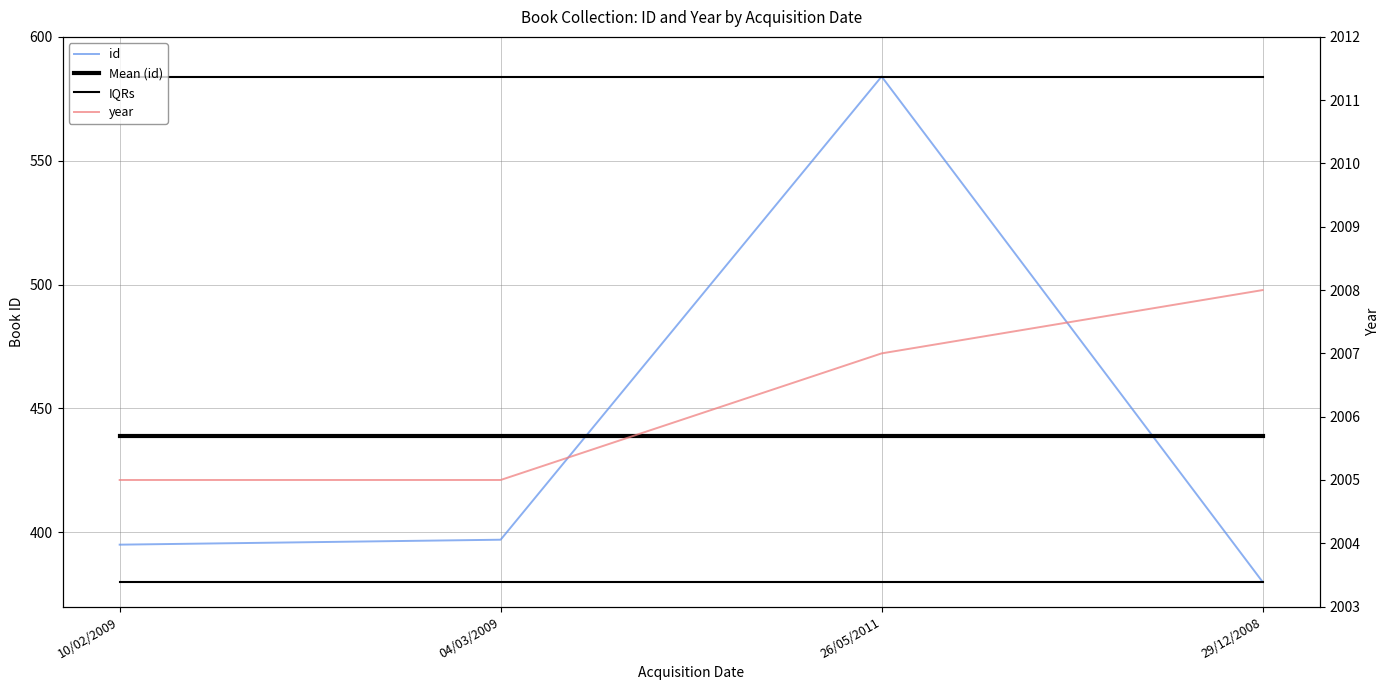

What is the label of the 2nd point from the left?

04/03/2009